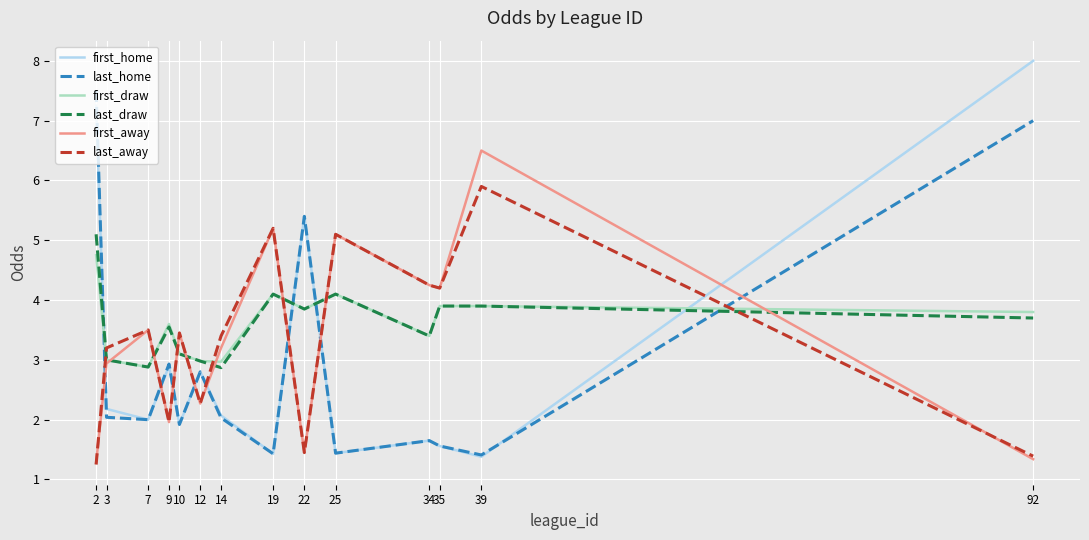

What is the sum of the first_home values at 22 and 9?

8.3